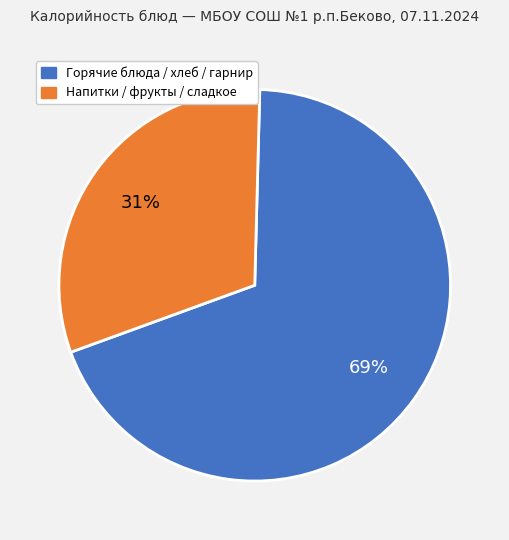

Rank the categories by value from lowest to highest.

Напитки / фрукты / сладкое, Горячие блюда / хлеб / гарнир